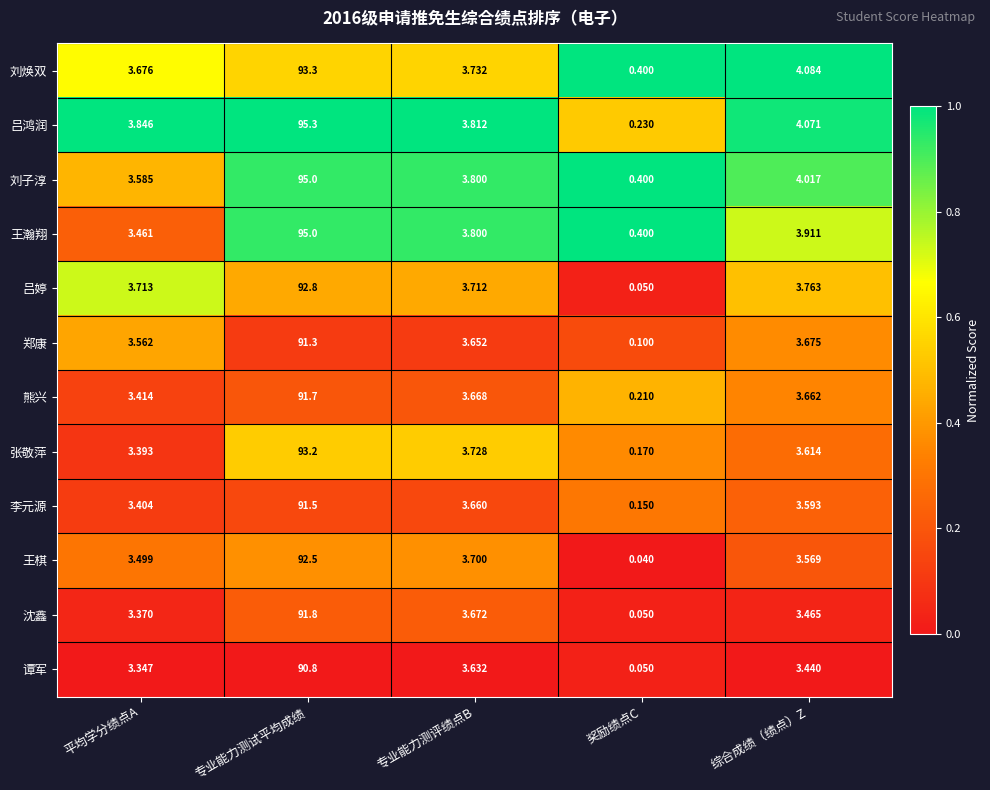

At which category does the chart reach its peak across all series?

专业能力测试平均成绩